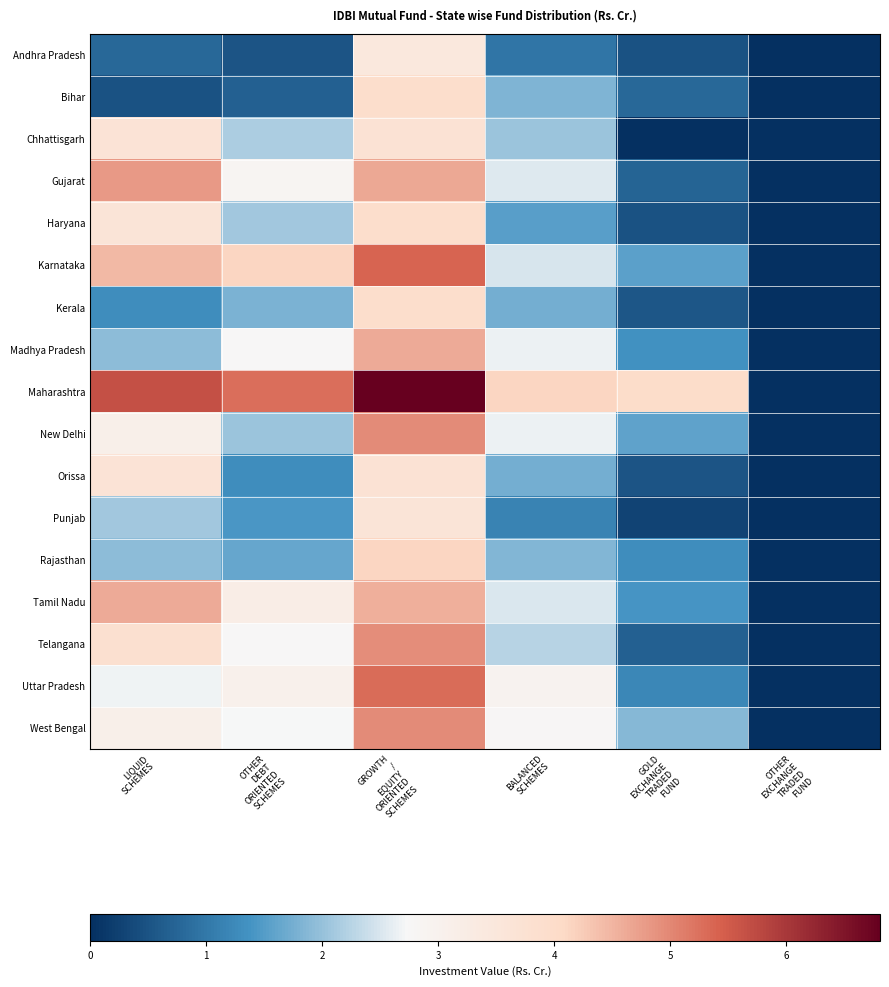

Which series changed the most between OTHER DEBT ORIENTED SCHEMES and GROWTH / EQUITY ORIENTED SCHEMES?

Bihar